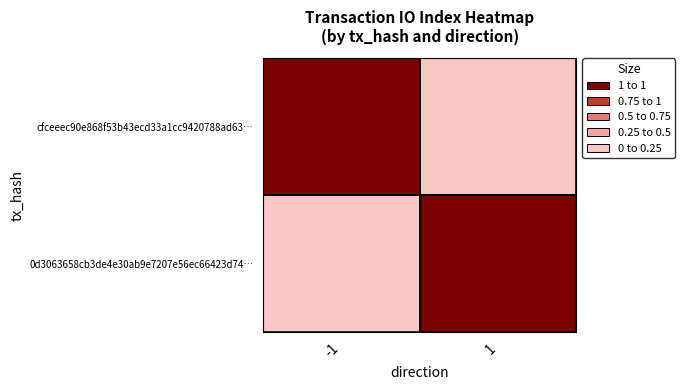

Which series has the widest spread of values?

cfceeec90e868f53b43ecd33a1cc9420788ad63…